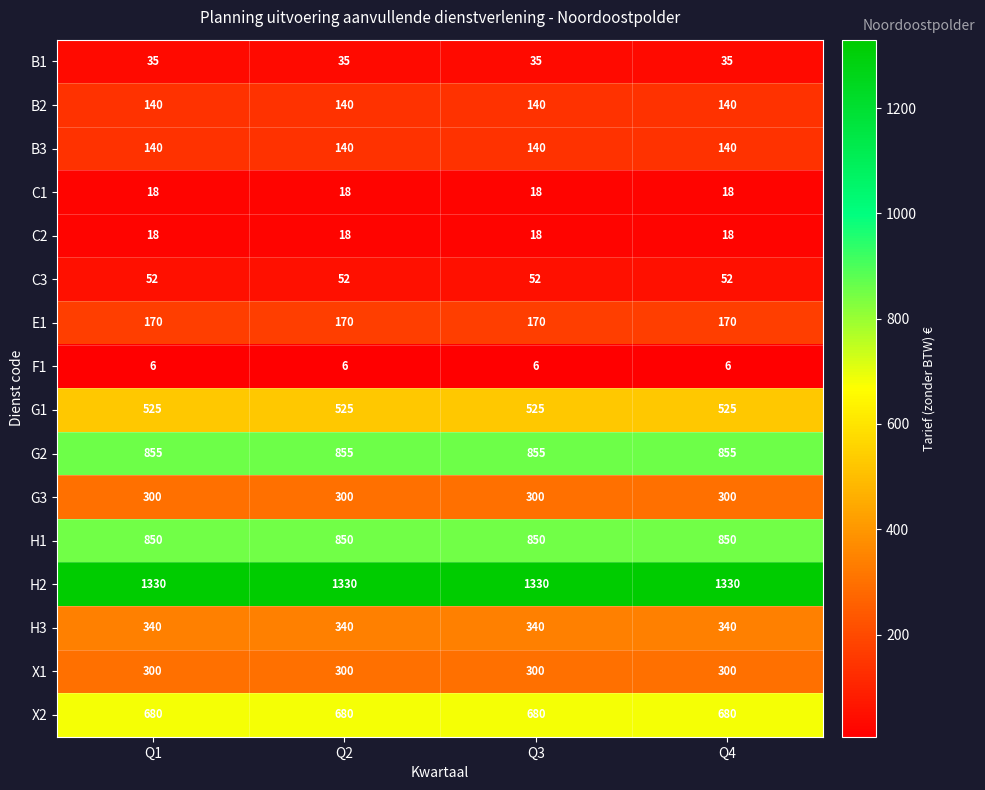

What is the maximum value shown in the chart?

1330